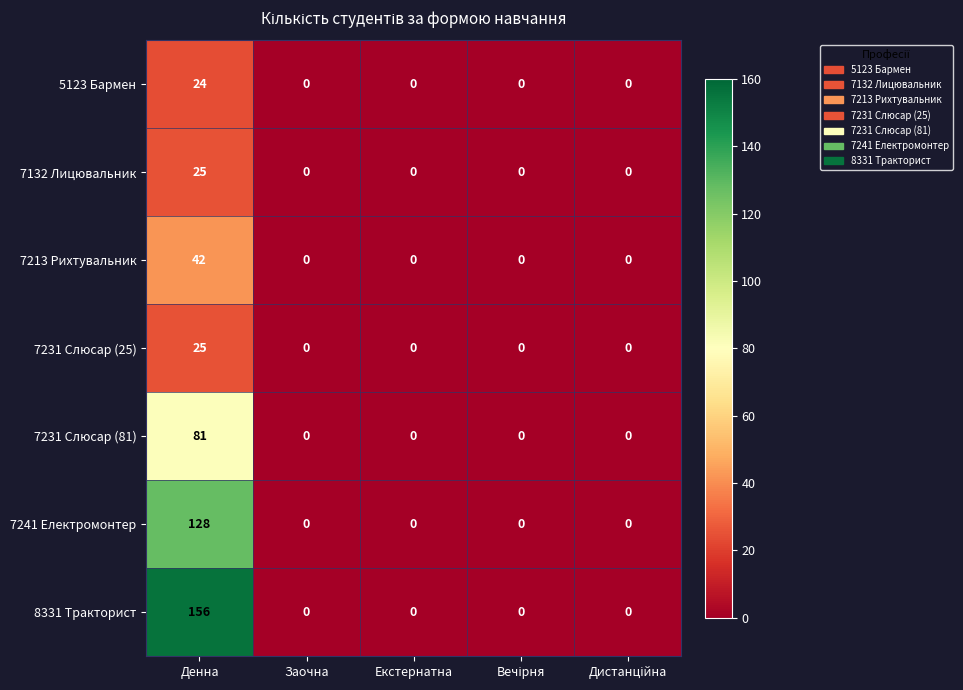

What is the difference between the maximum and minimum values in the 7213 Рихтувальник series?

42